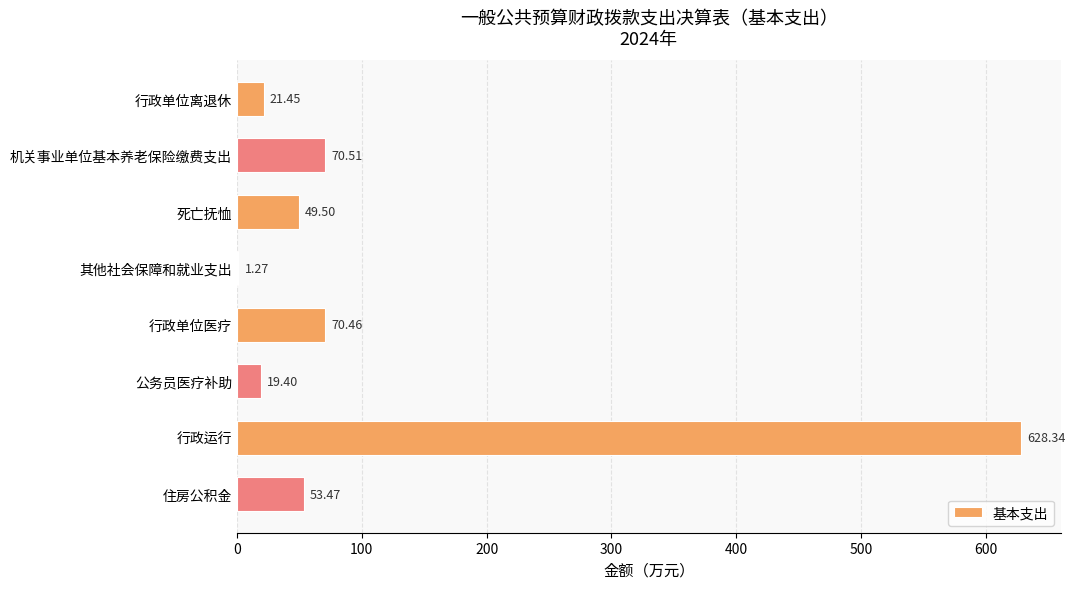

What is the sum of the values at 住房公积金 and 机关事业单位基本养老保险缴费支出?

124.0